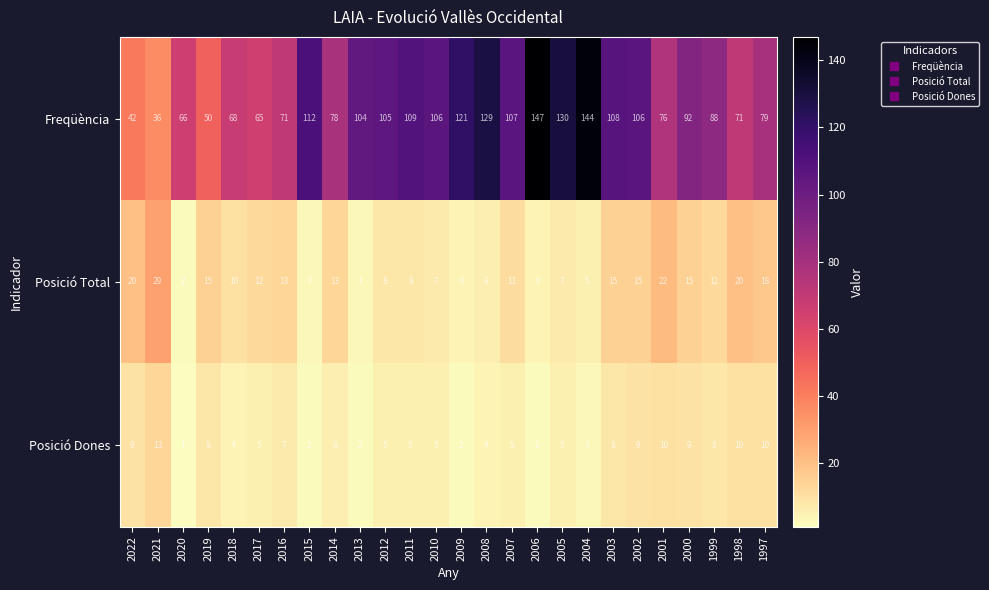

What is the total value across all series at 2015?

117